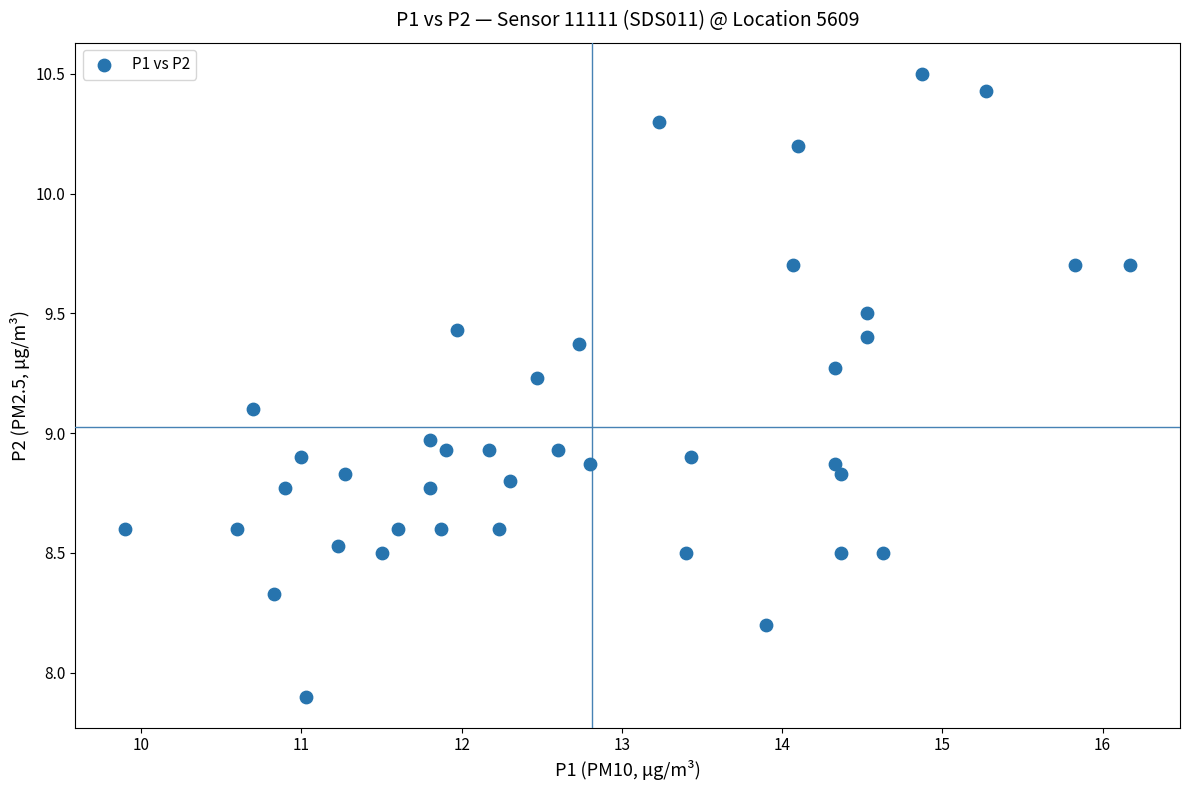

What is the range of Y values (max minus min)?

2.6